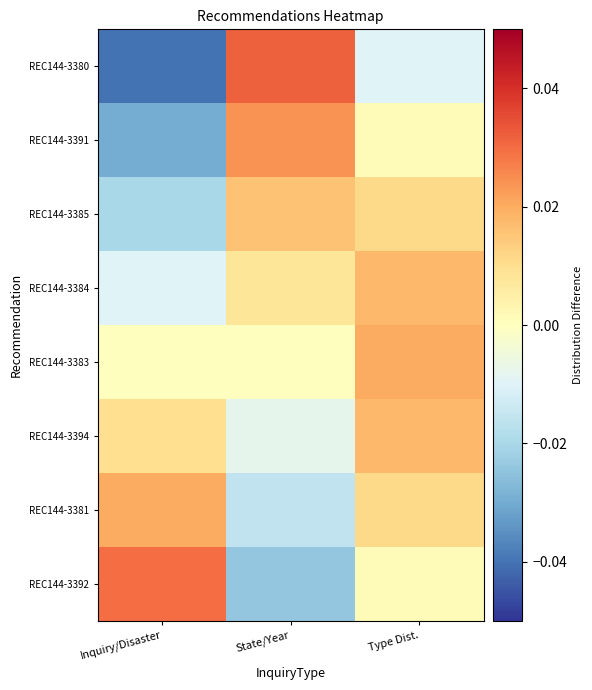

List the series in order of their peak value, highest first.

REC144-3380, REC144-3392, REC144-3391, REC144-3381, REC144-3383, REC144-3384, REC144-3394, REC144-3385